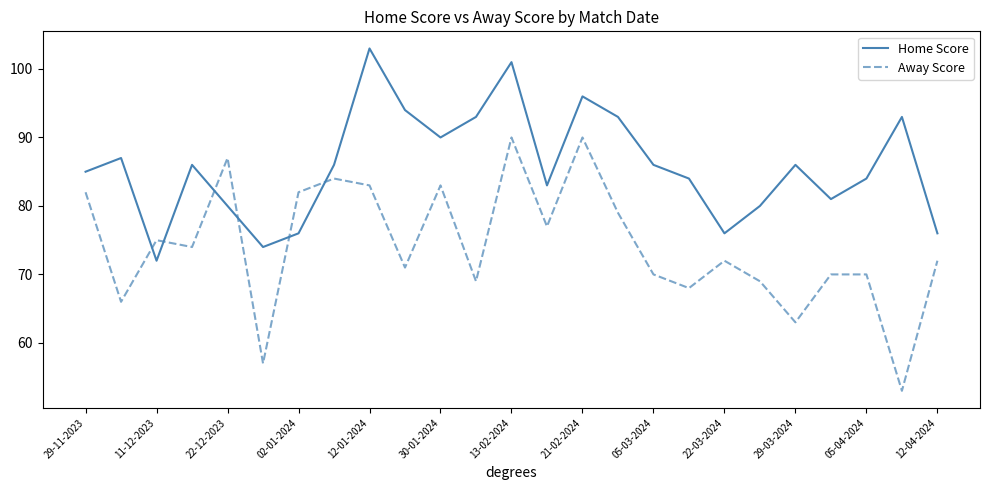

Which series has the largest total across all categories?

Home Score